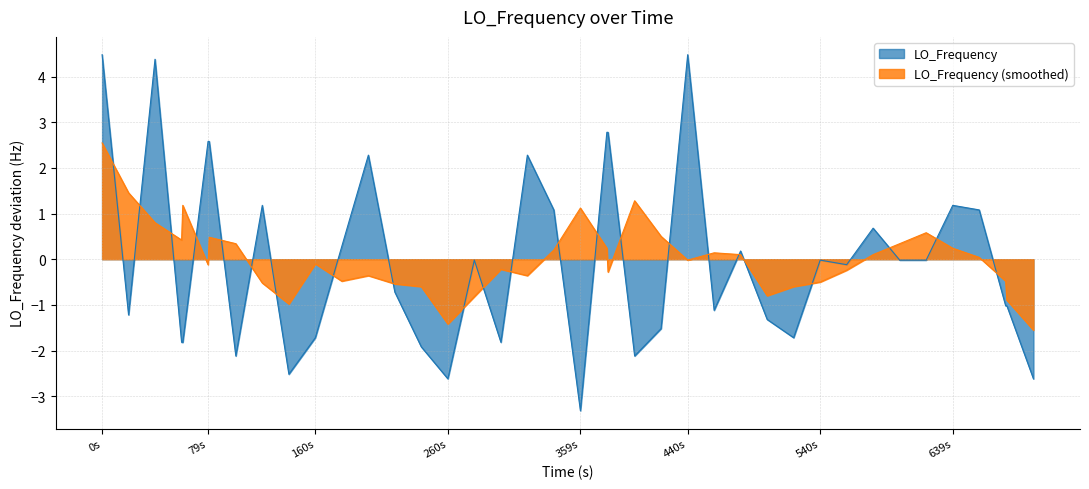

Which label corresponds to the smallest value in the chart?

359s